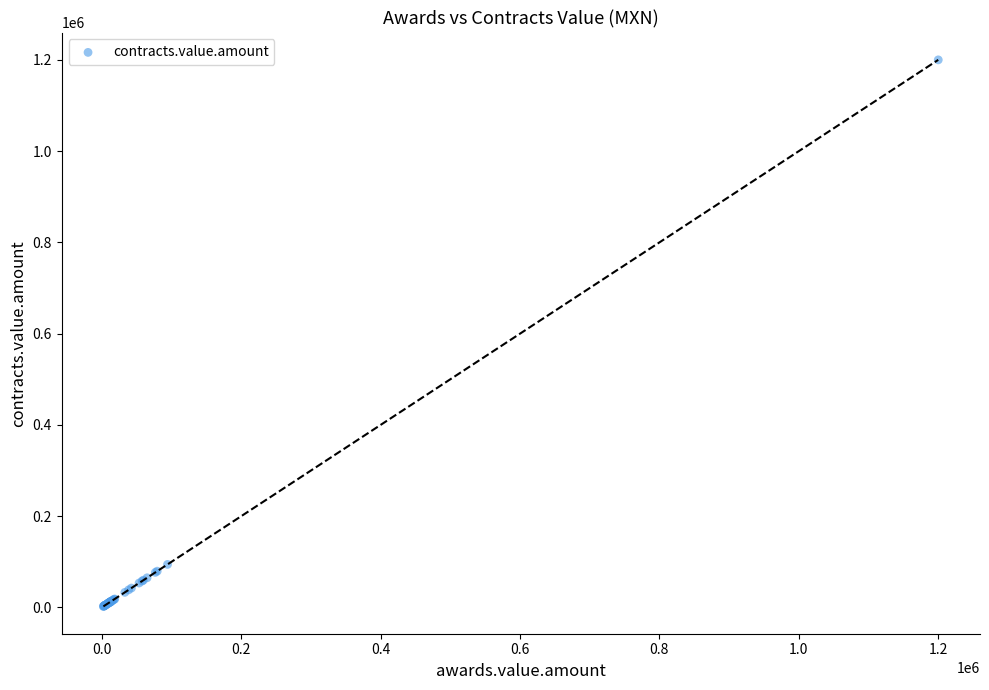

What Y value in the scatter plot is closest to 601150?

94310.0